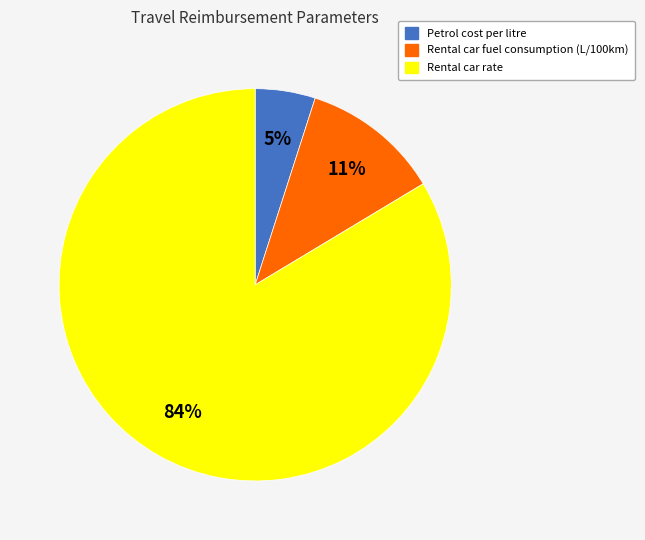

To the nearest percent, what is the difference between the largest and smallest slice percentages?

79%